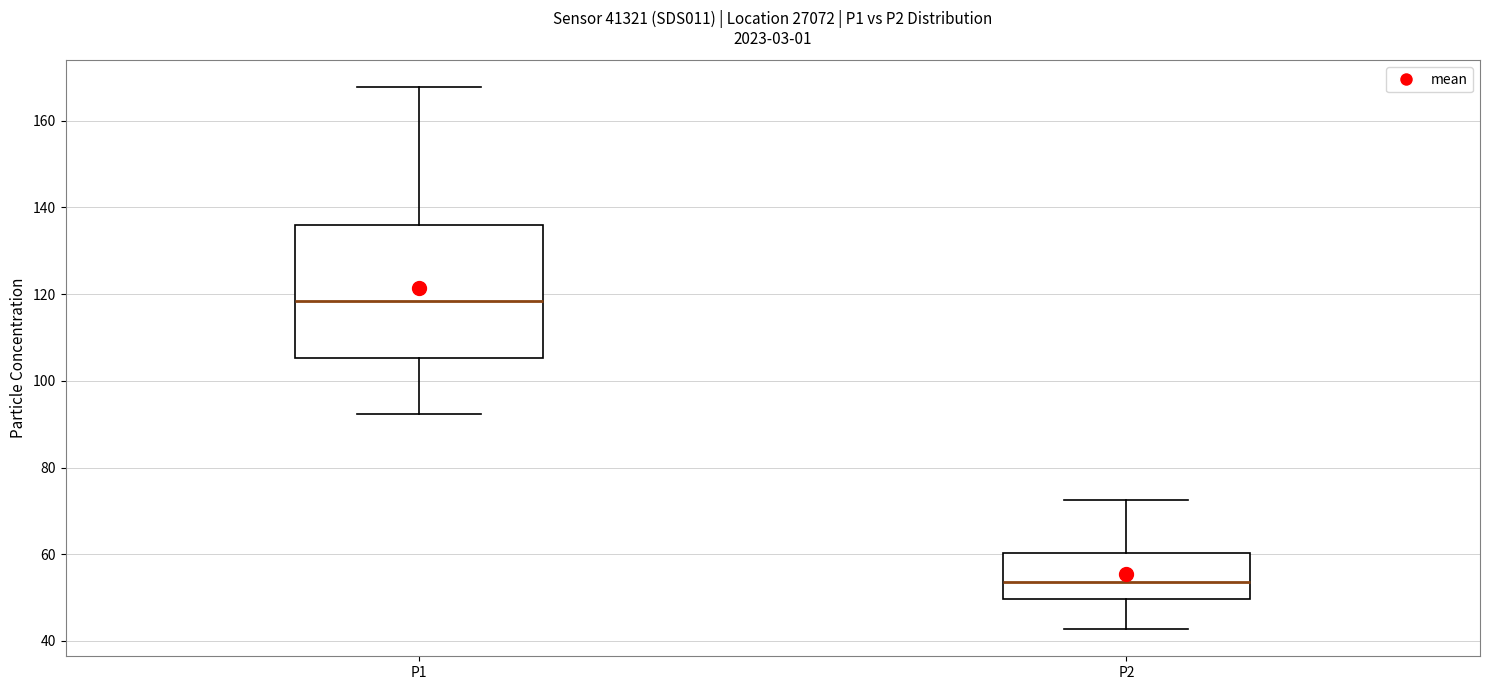

Reading left to right, read every box against the y-axis: the position of its median line, the range the box covers, and the ends of its whiskers. The values are not printed on the chart, so give them approximately, as read against the axis.

P1: median 118, box 106 to 136, whiskers 92 to 168
P2: median 54, box 50 to 60, whiskers 42 to 72